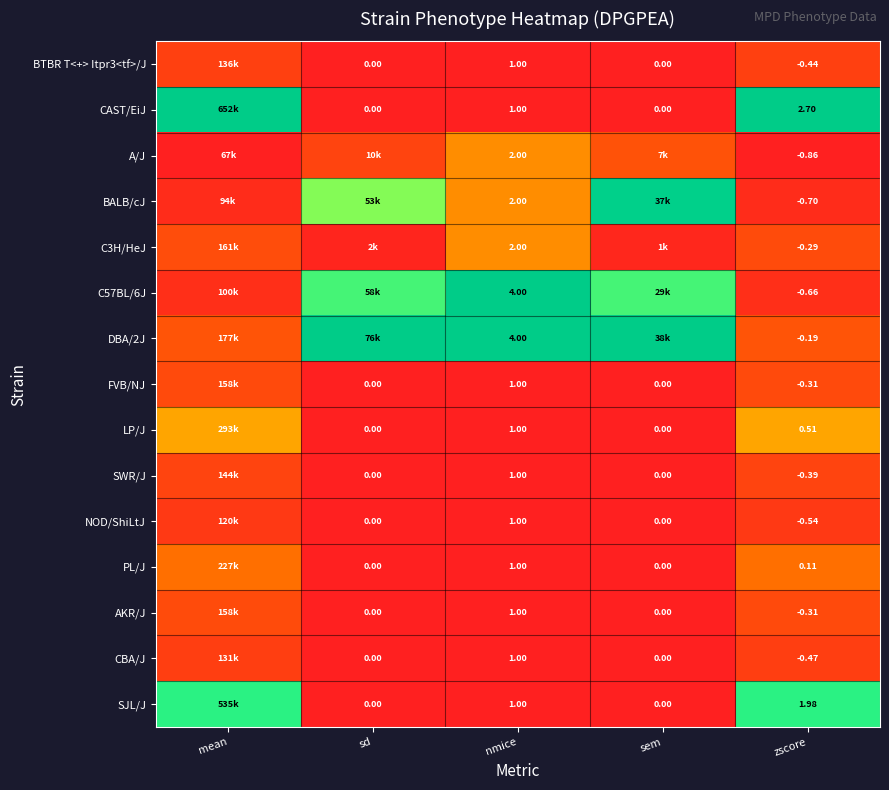

At mean, list the series in order from largest to smallest.

CAST/EiJ, SJL/J, LP/J, PL/J, DBA/2J, C3H/HeJ, AKR/J, FVB/NJ, SWR/J, BTBR T<+> Itpr3<tf>/J, CBA/J, NOD/ShiLtJ, C57BL/6J, BALB/cJ, A/J